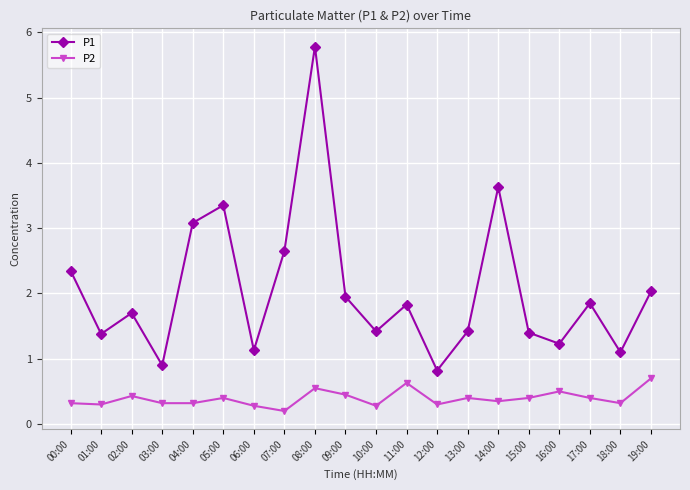

True or false: P2 has a value of 0.5 at 09:00.

True